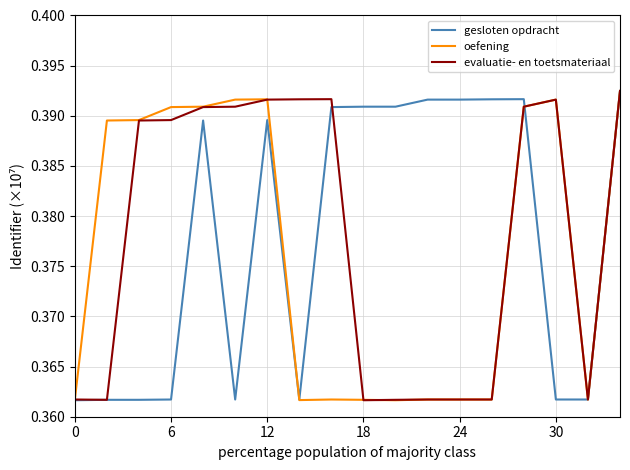

What are all the series names shown in the legend?

gesloten opdracht, oefening, evaluatie- en toetsmateriaal